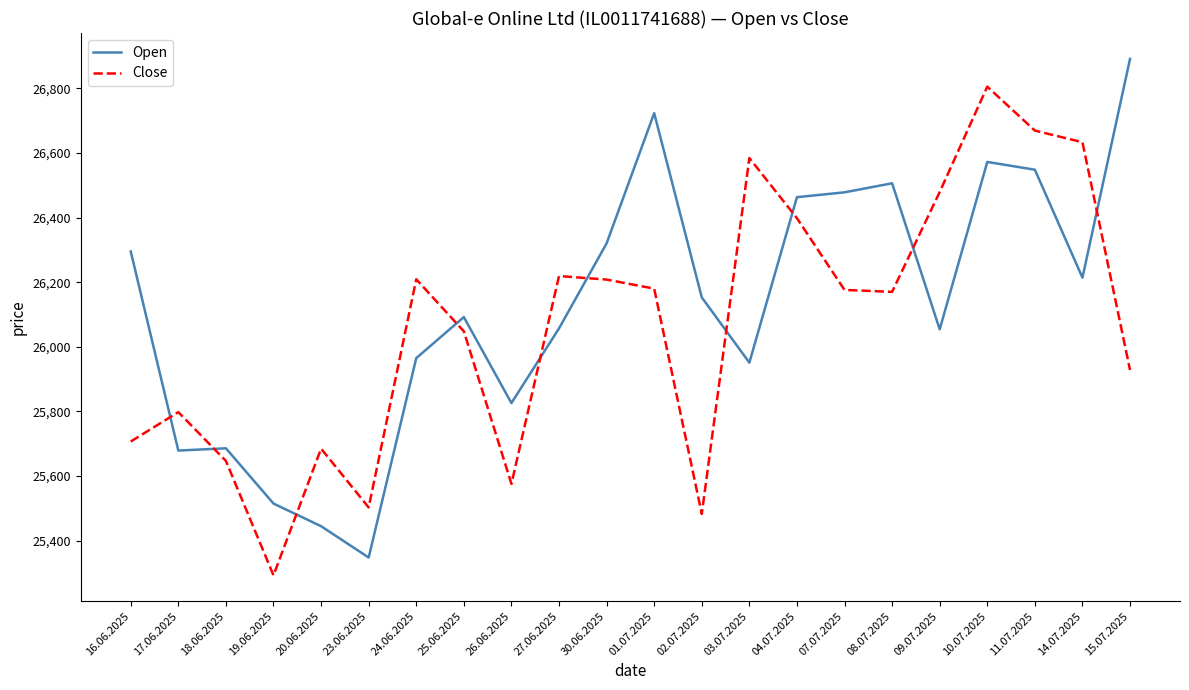

At which label does Open first exceed 26153?

16.06.2025